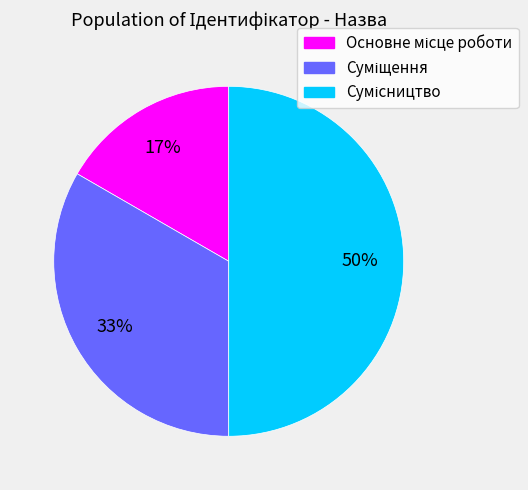

To the nearest percent, what is the difference between the largest and smallest slice percentages?

33%